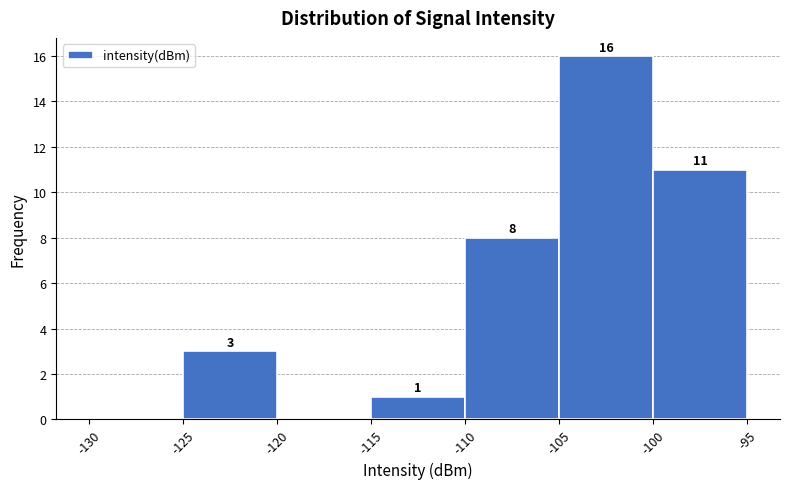

Which range on the x-axis has the tallest bar?

-105 to -100